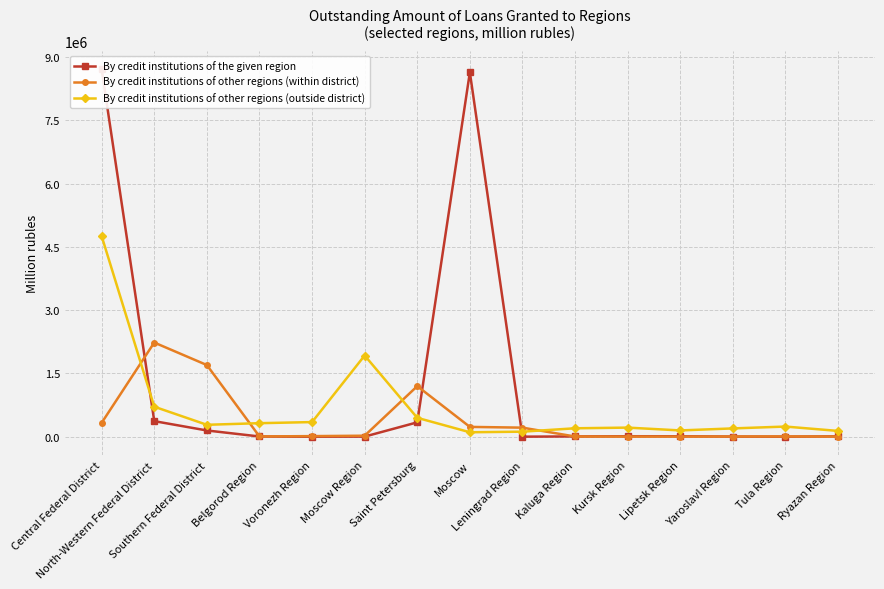

Where is the first local maximum for By credit institutions of other regions (within district)?

North-Western Federal District